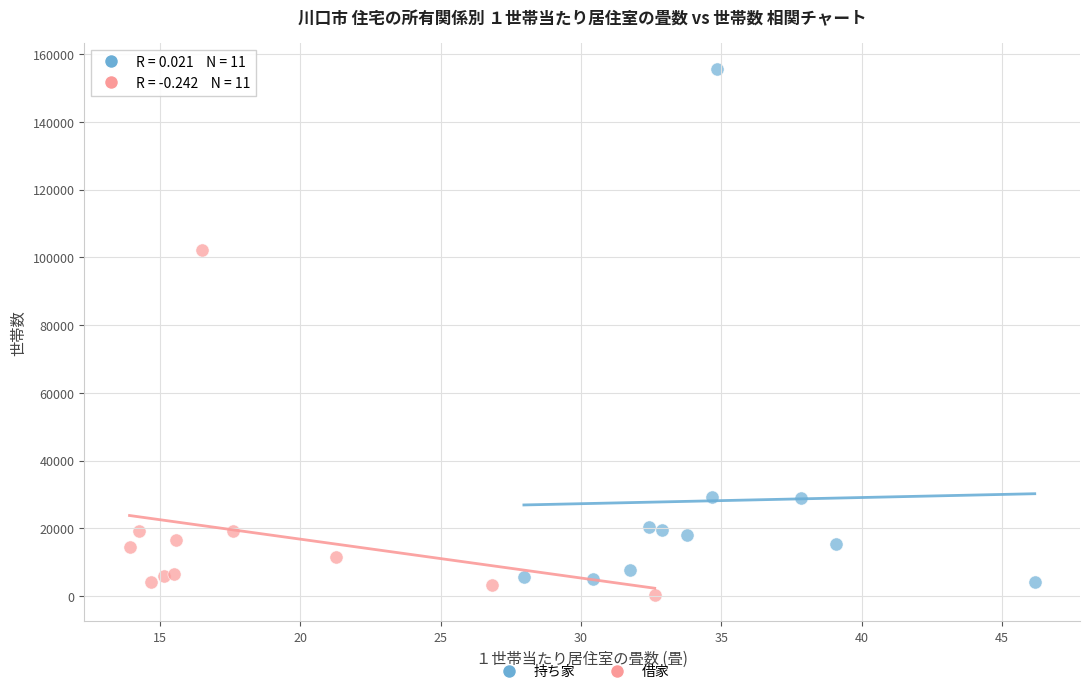

Which series reaches the maximum Y coordinate?

持ち家